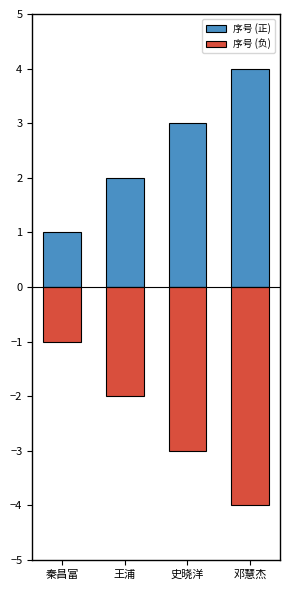

How many data points does each series have?

4